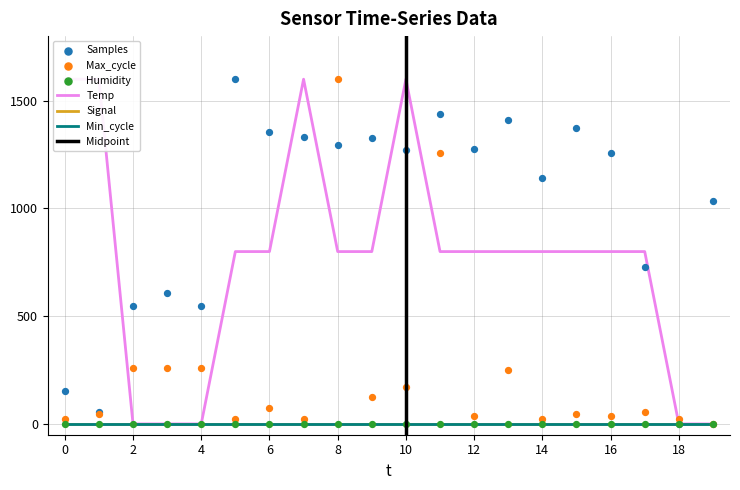

Which series has the largest Y range (max minus min)?

Samples